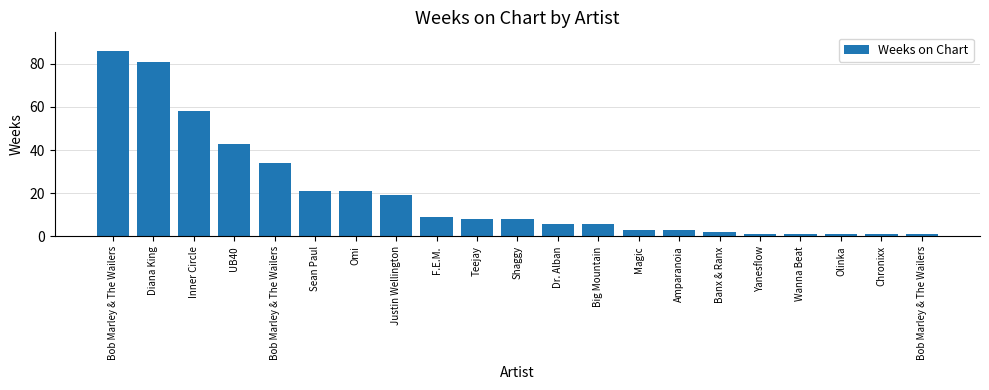

Approximately how many times larger is the value at Shaggy compared to Sean Paul?

0.4